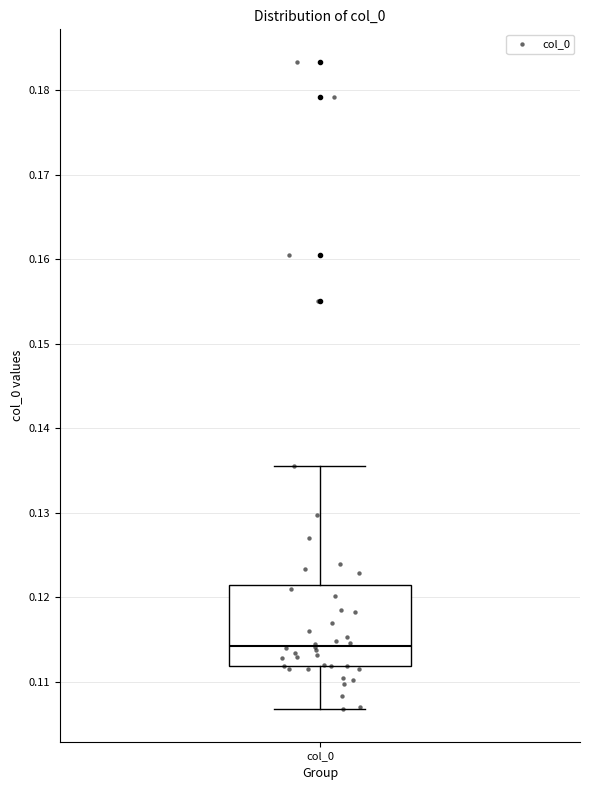

Where does the upper whisker of the box for col_0 end on the y-axis? The values are not printed on the chart, so give them approximately, as read against the axis.

0.136